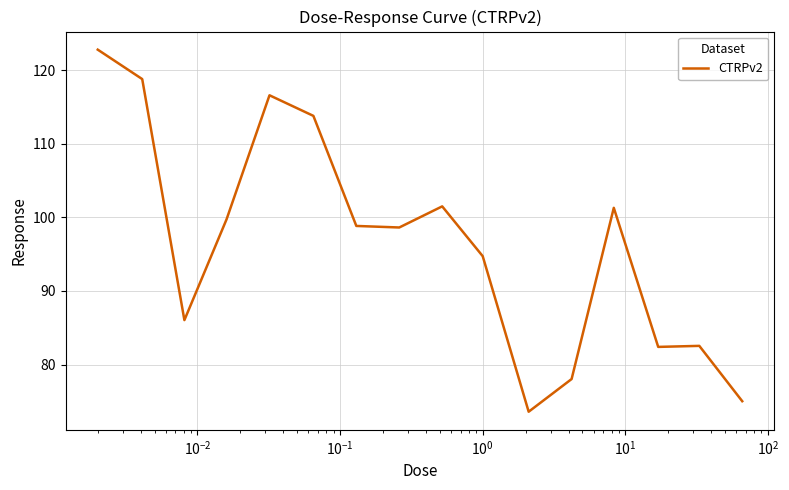

What is the difference between the maximum and minimum values?

49.2